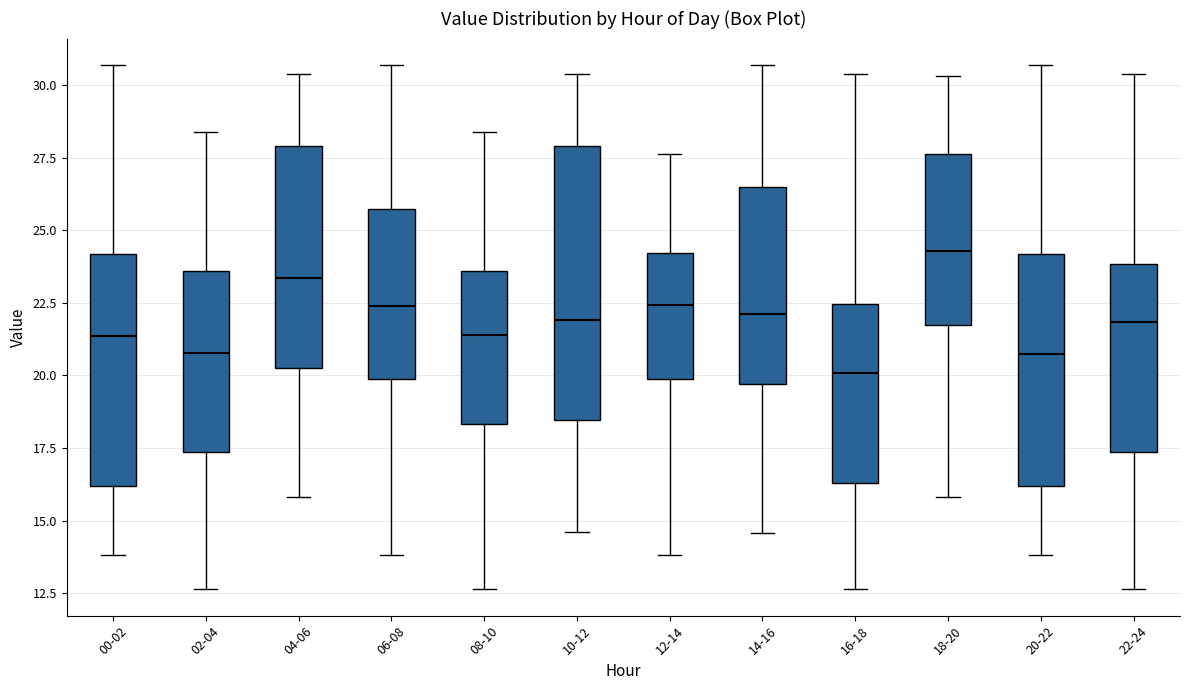

Reading left to right, read every box against the y-axis: the position of its median line, the range the box covers, and the ends of its whiskers. The values are not printed on the chart, so give them approximately, as read against the axis.

00-02: median 21.5, box 16.0 to 24.0, whiskers 14.0 to 30.5
02-04: median 21.0, box 17.5 to 23.5, whiskers 12.5 to 28.5
04-06: median 23.5, box 20.5 to 28.0, whiskers 16.0 to 30.5
06-08: median 22.5, box 20.0 to 25.5, whiskers 14.0 to 30.5
08-10: median 21.5, box 18.5 to 23.5, whiskers 12.5 to 28.5
10-12: median 22.0, box 18.5 to 28.0, whiskers 14.5 to 30.5
12-14: median 22.5, box 20.0 to 24.0, whiskers 14.0 to 27.5
14-16: median 22.0, box 19.5 to 26.5, whiskers 14.5 to 30.5
16-18: median 20.0, box 16.5 to 22.5, whiskers 12.5 to 30.5
18-20: median 24.5, box 21.5 to 27.5, whiskers 16.0 to 30.5
20-22: median 20.5, box 16.0 to 24.0, whiskers 14.0 to 30.5
22-24: median 22.0, box 17.5 to 24.0, whiskers 12.5 to 30.5